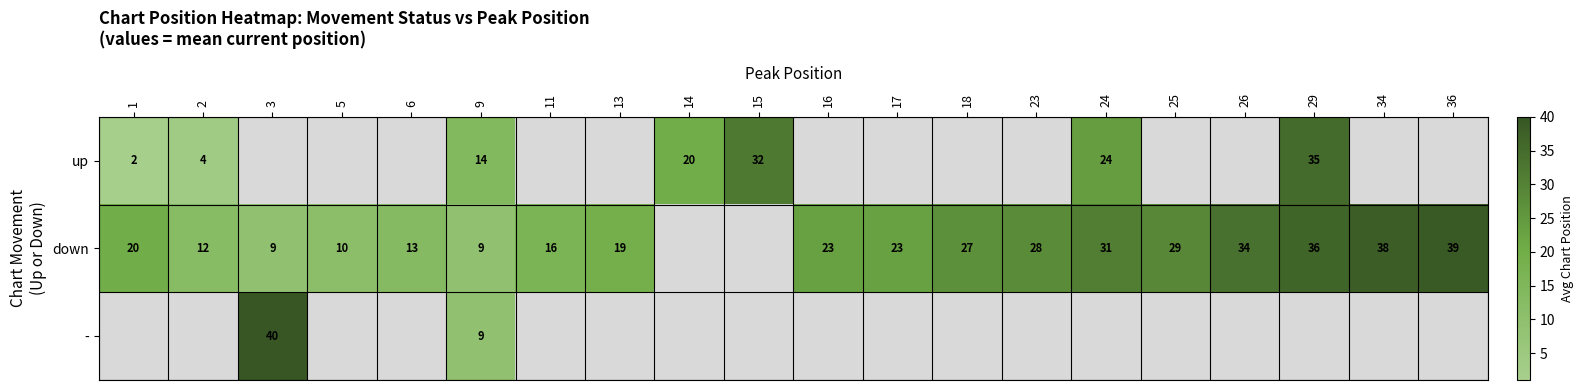

The down series shows 31.0 at 24. True or false?

True